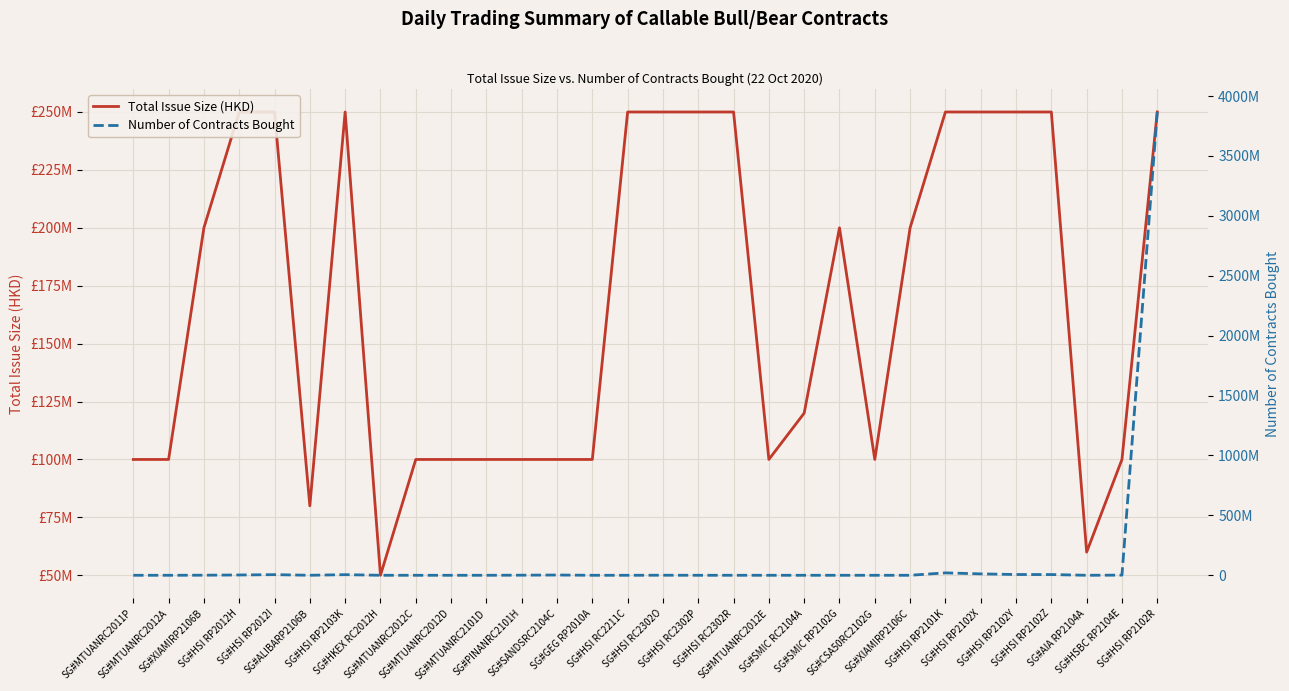

Which category has the lowest value across all series?

SG#MTUANRC2011P